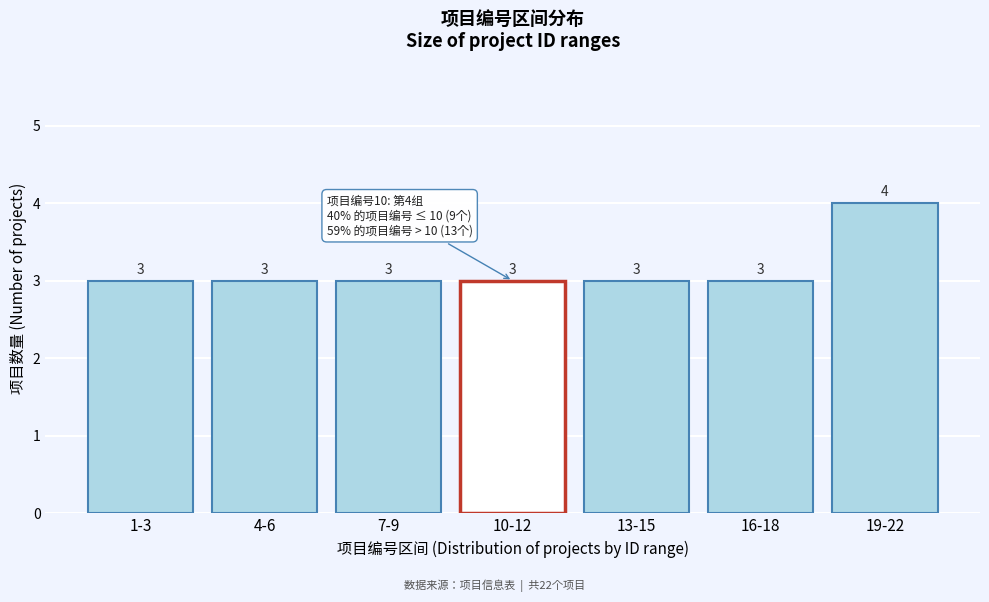

Reading right to left, what are all the values shown in this chart?

4	3	3	3	3	3	3